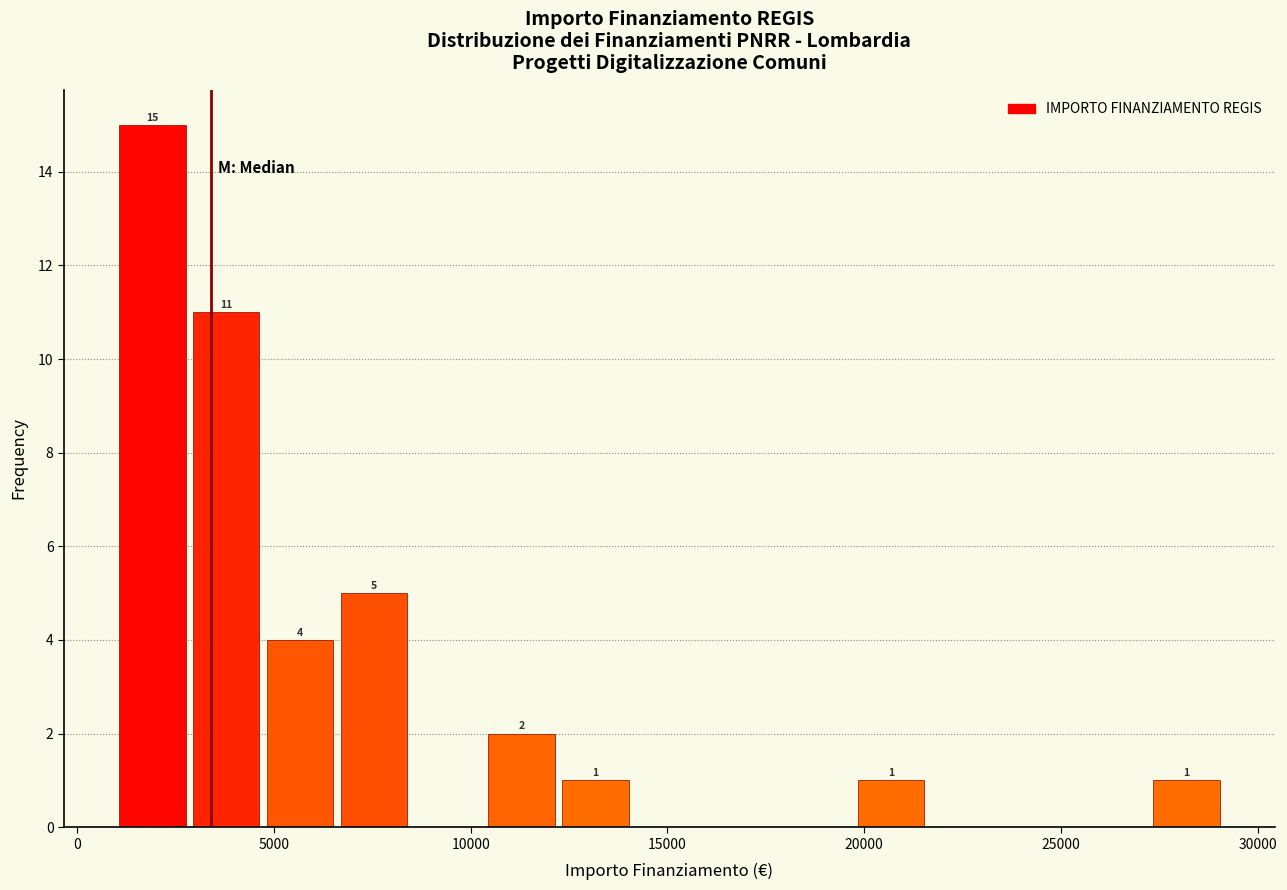

Around what value on the x-axis is the tallest bar? Give the approximate position of its centre, as read against the axis.

2000